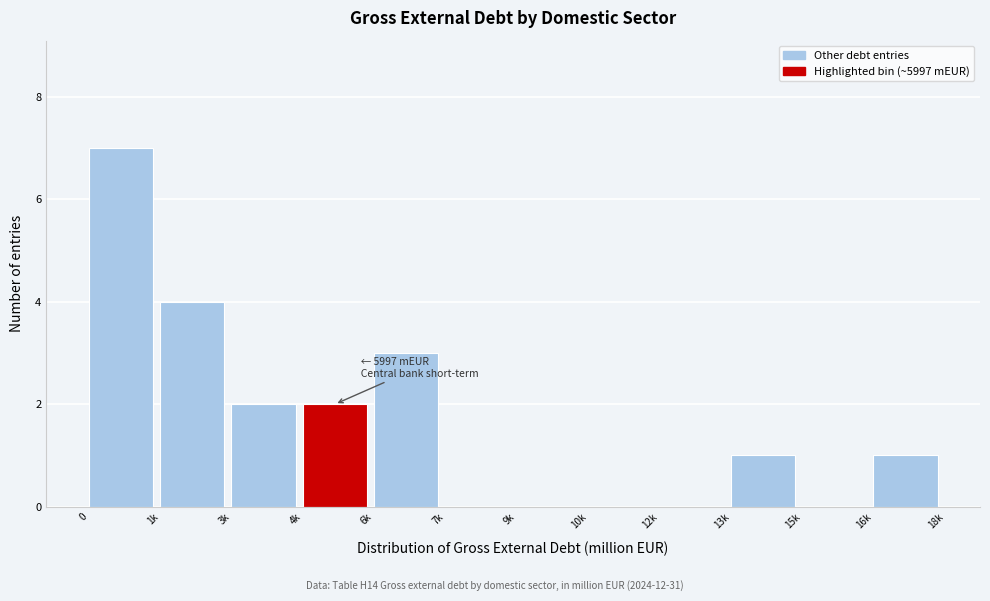

Reading left to right, extract all data points from this chart.

0=7	1k=4	3k=2	4k=2	6k=3	7k=0	9k=0	10k=0	12k=0	13k=1	15k=0	16k=1